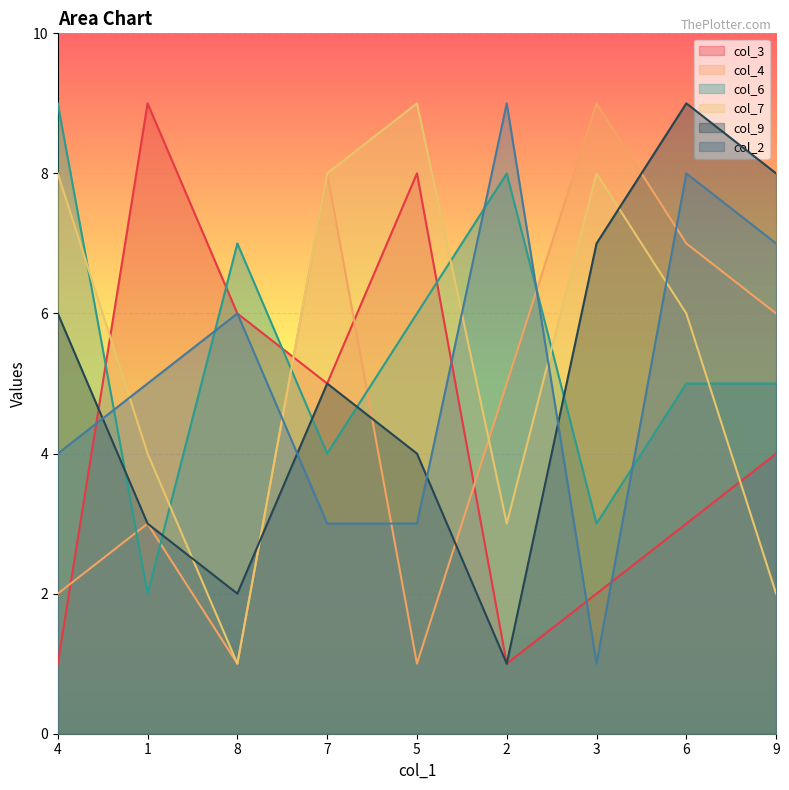

List the series in order of their peak value, lowest first.

col_3, col_4, col_6, col_7, col_9, col_2